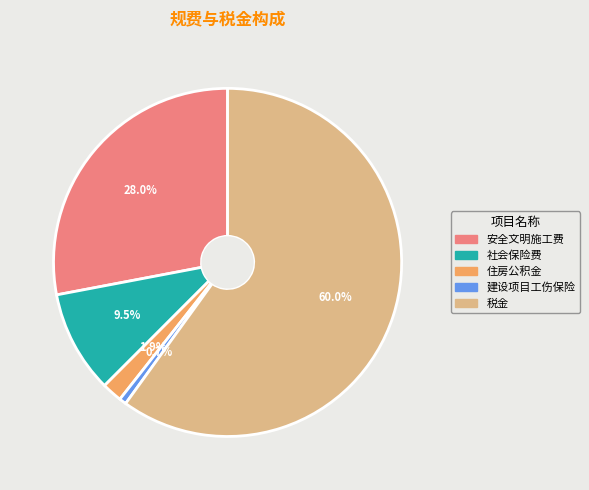

Approximately how many times larger is the value at 建设项目工伤保险 compared to 住房公积金?

0.4